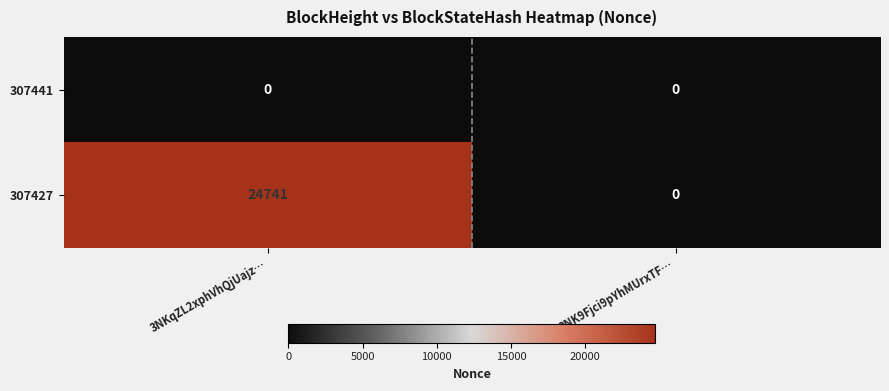

List the series in order of their overall mean, lowest first.

307441, 307427